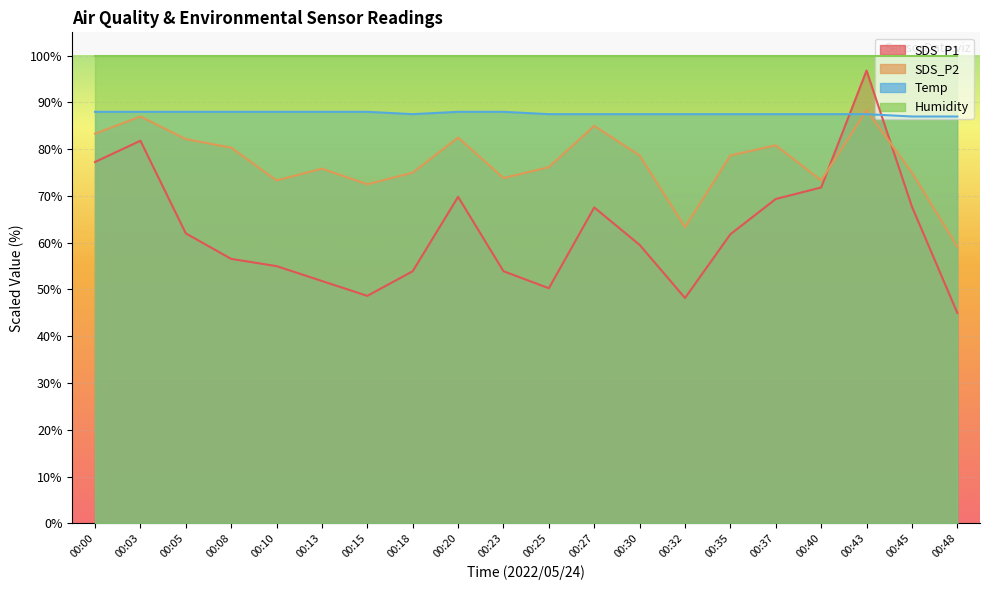

Is it true that SDS_P2 equals 49.4 at 00:27?

False